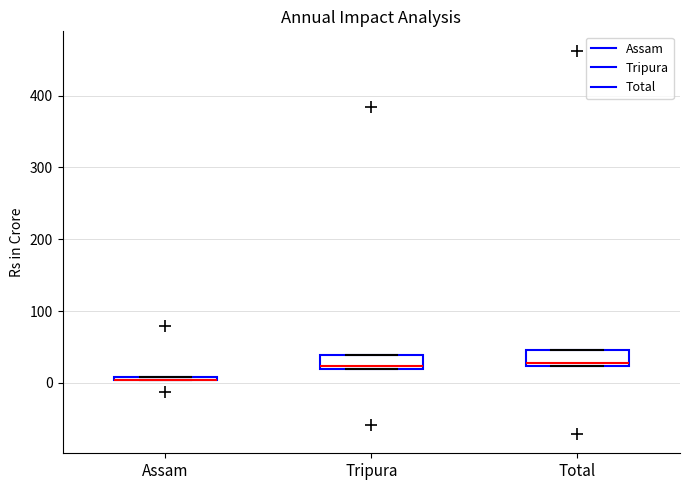

Where is the upper edge of the box for Tripura on the y-axis? The values are not printed on the chart, so give them approximately, as read against the axis.

40